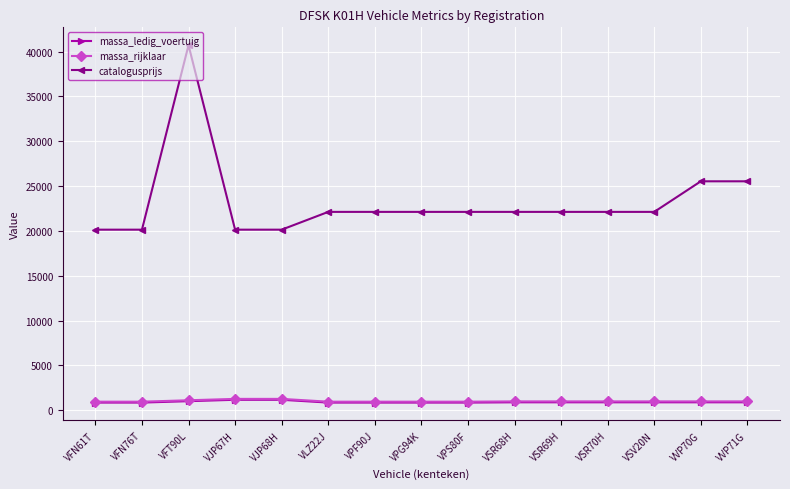

Which series has the largest total across all categories?

catalogusprijs